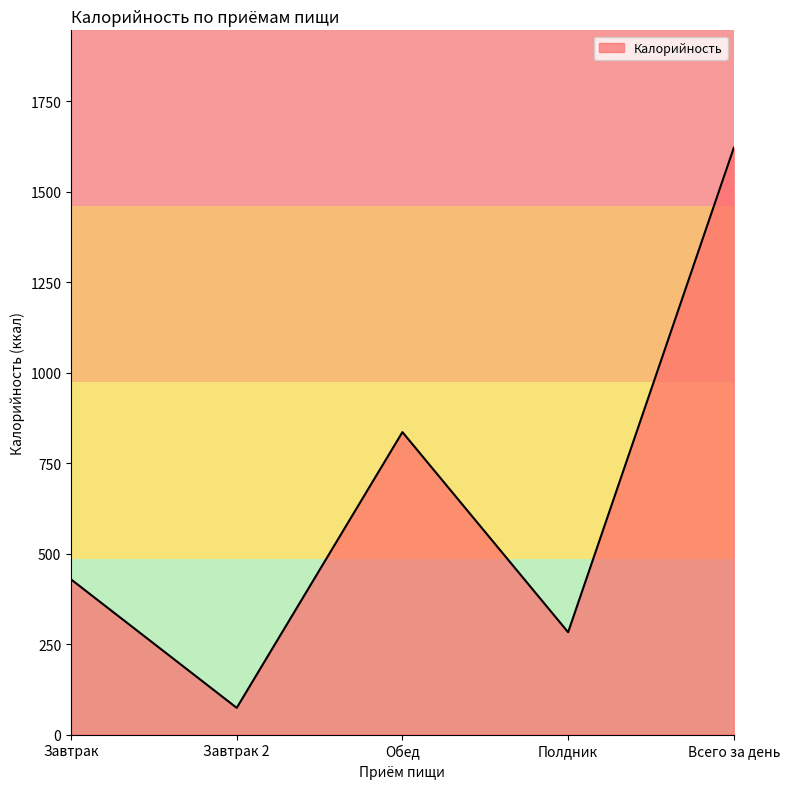

How many lines are shown in the chart?

1